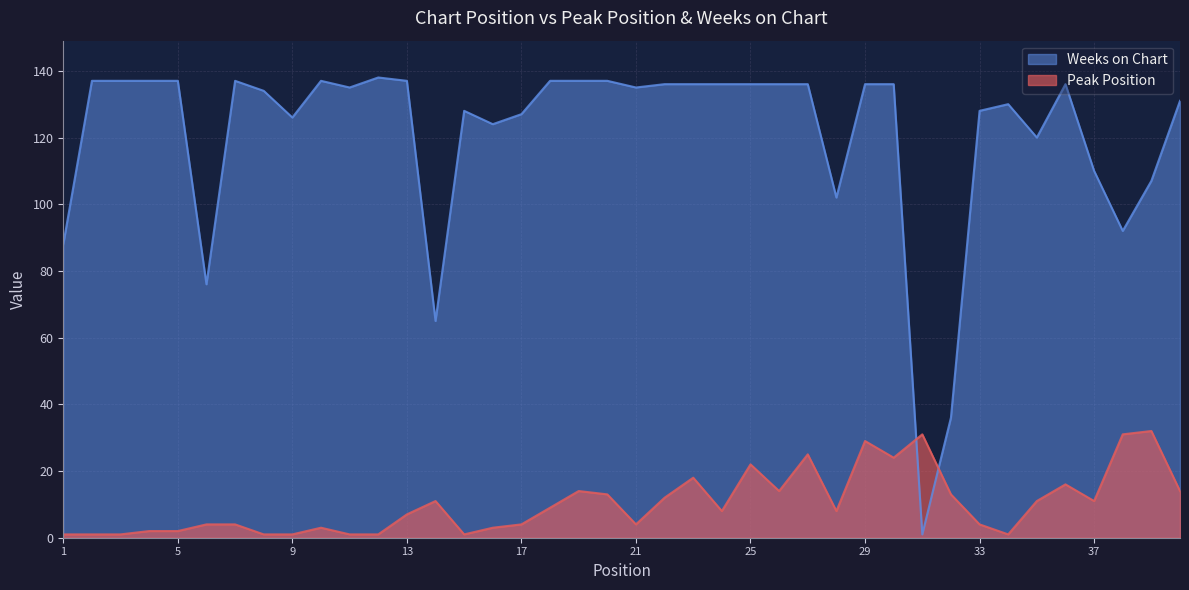

True or false: Weeks on Chart and Peak Position intersect in this chart.

True